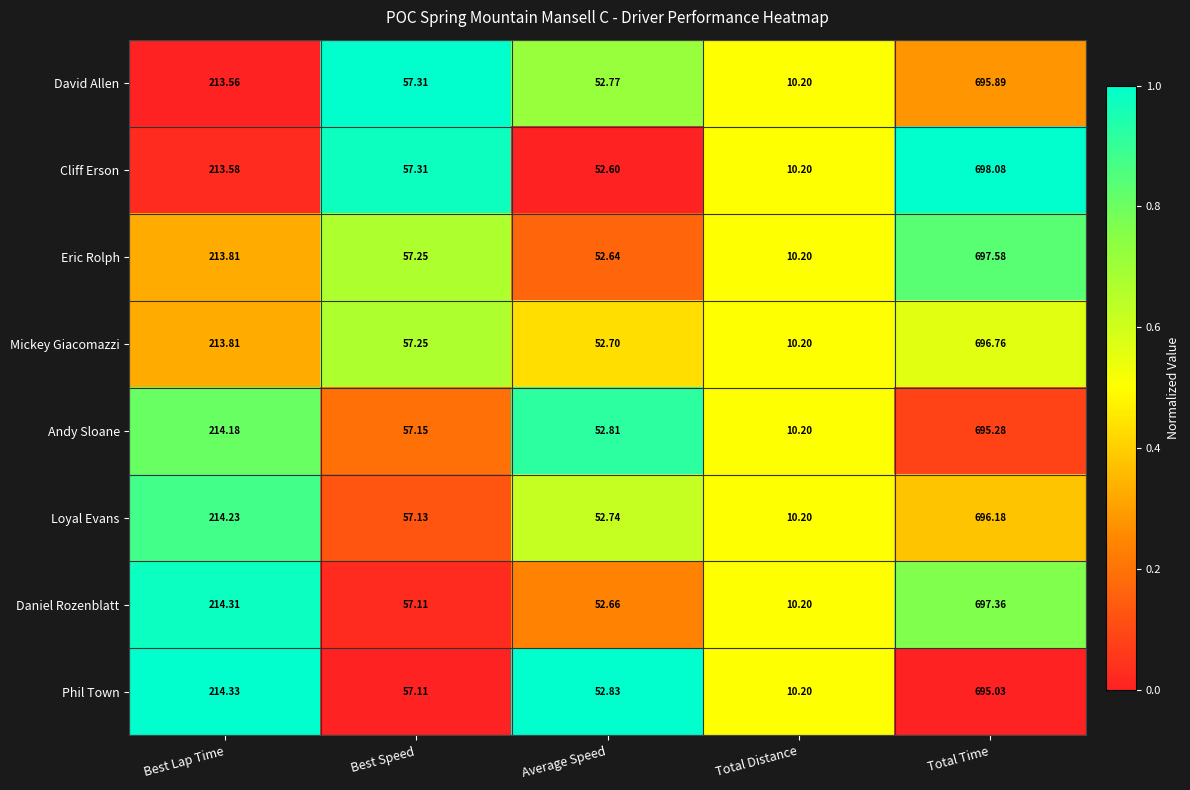

Which series has the largest range (max minus min)?

Cliff Erson